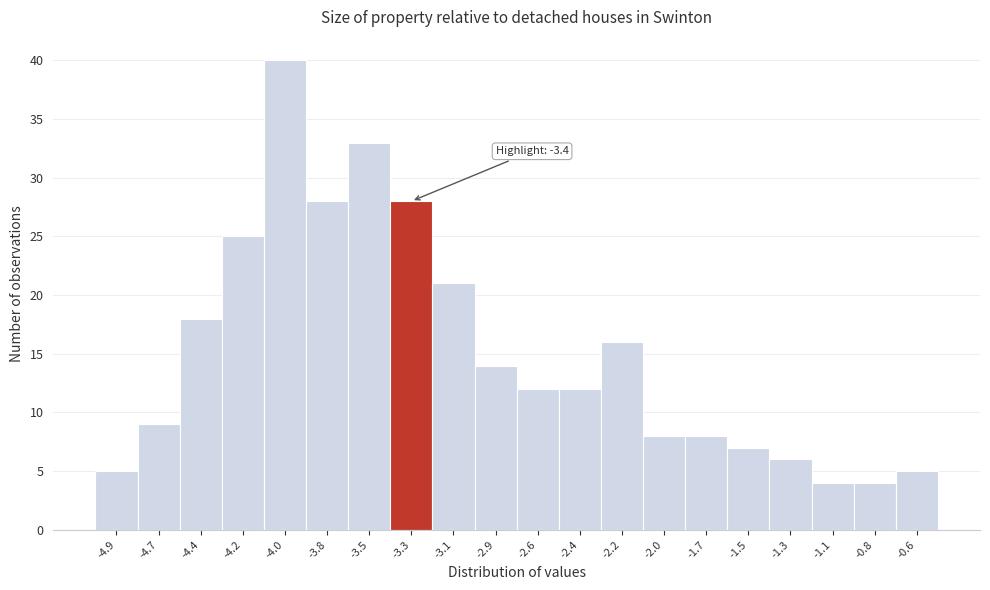

Which range on the x-axis has the tallest bar?

-4.100 to -3.875